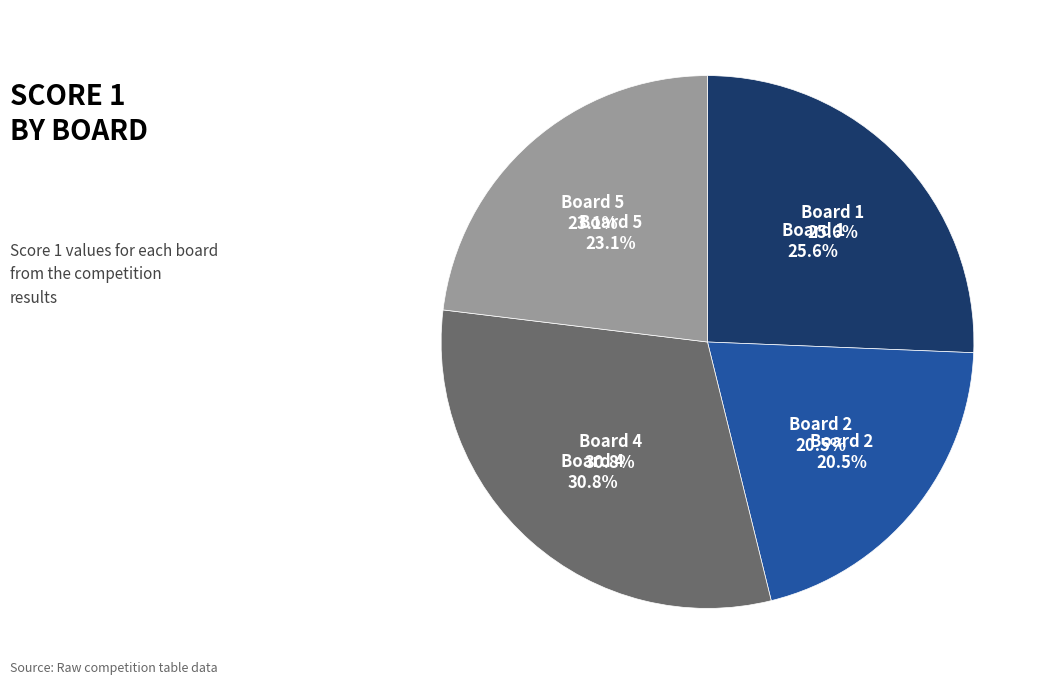

Is it true that Board 4 is 36% of the pie?

False